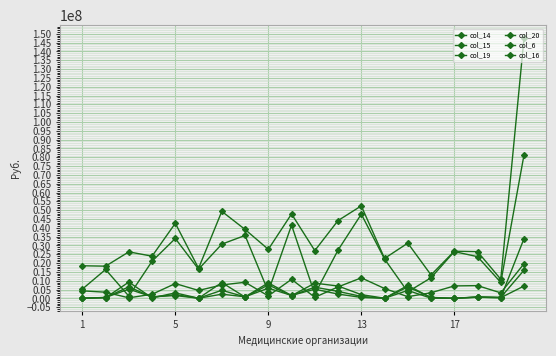

How many data points does each series have?

20